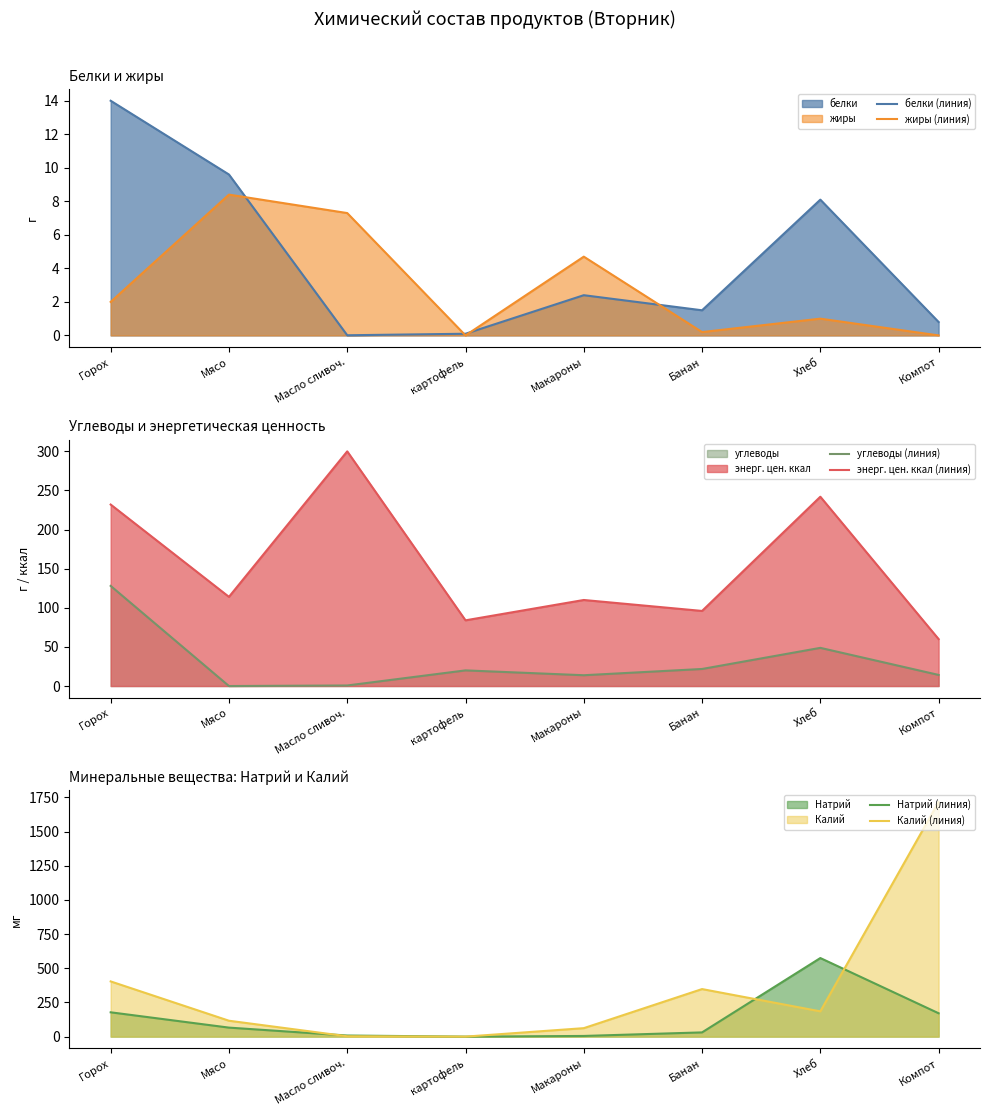

Rank the series at Горох from lowest to highest value.

жиры (линия), белки (линия), углеводы (линия), Натрий (линия), энерг. цен. ккал (линия), Калий (линия)